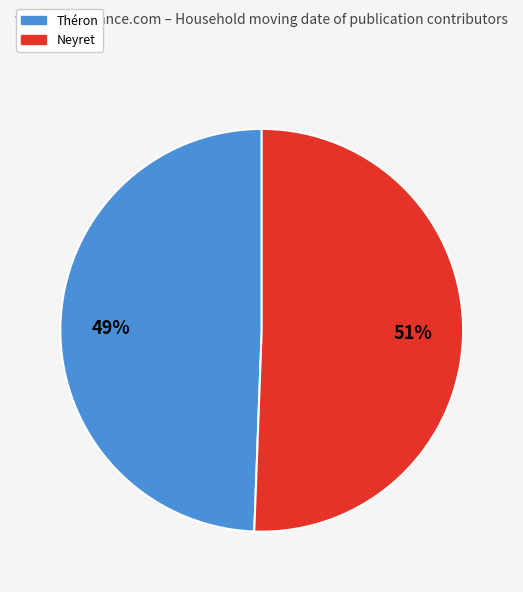

Rank the categories by value from lowest to highest.

Théron, Neyret